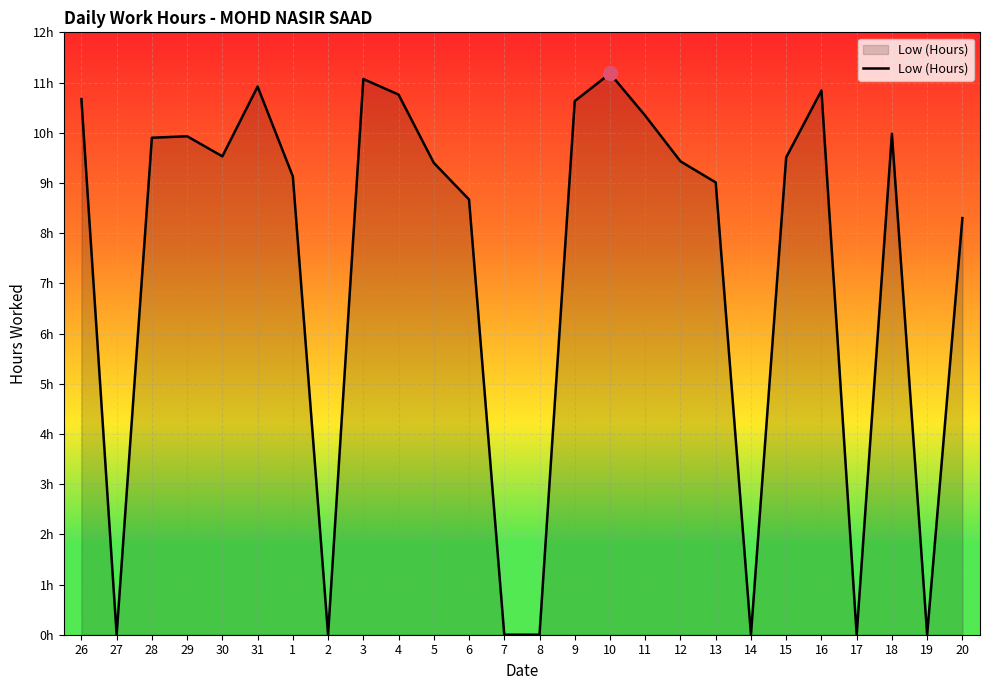

What is the difference between the maximum and minimum values?

11.2